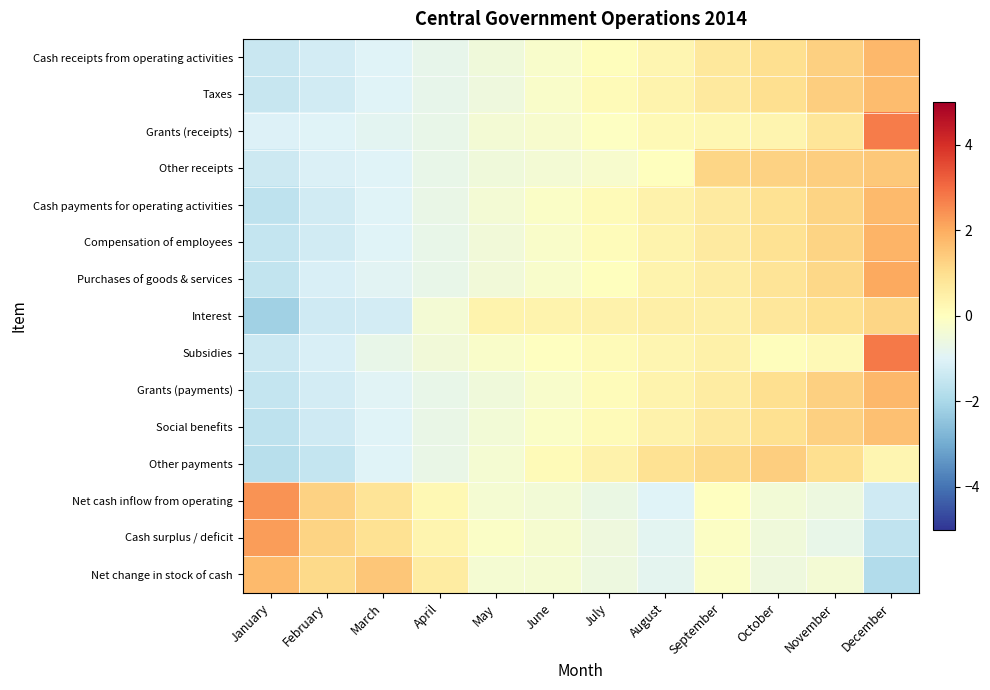

Which label corresponds to the smallest value in the chart?

January